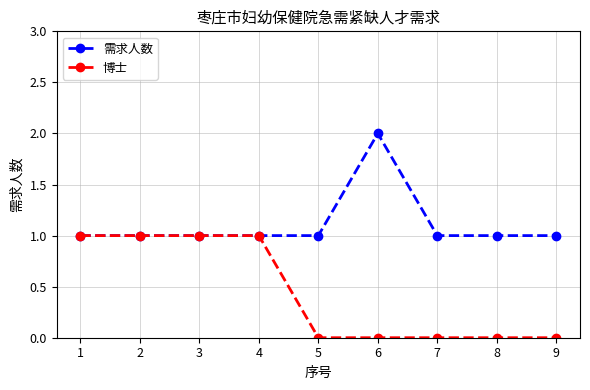

How many lines are shown in the chart?

2